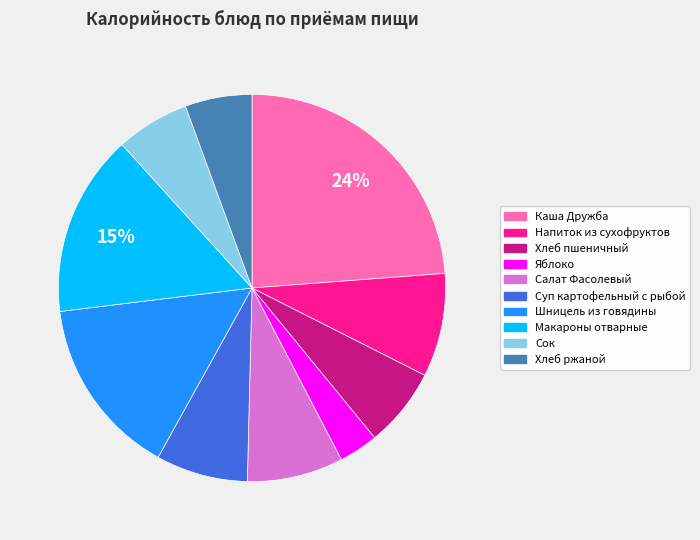

What percentage is the Сок slice, to the nearest percent?

6%